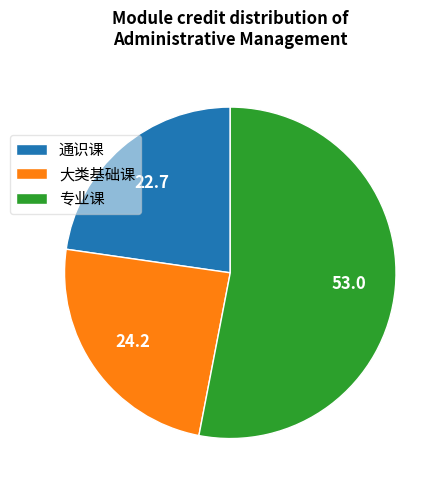

Rank the categories by value from lowest to highest.

通识课, 大类基础课, 专业课